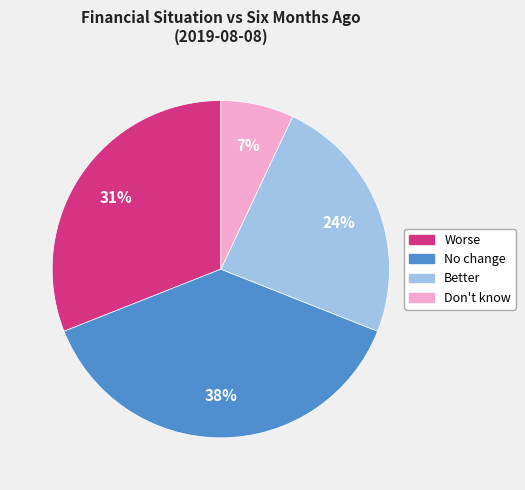

Does No change account for over 50% of the chart?

No